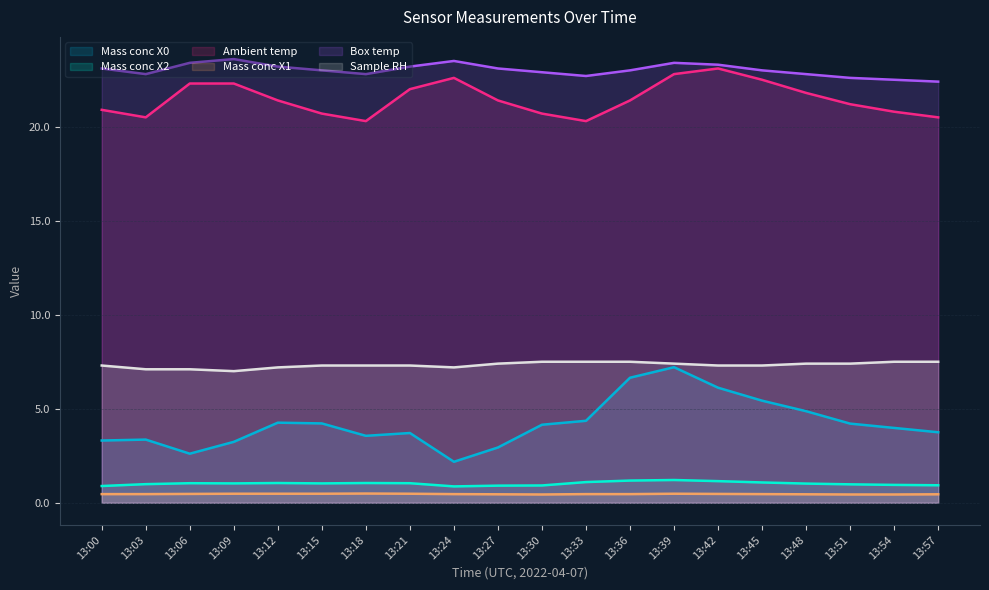

What is the highest value of the Mass conc X0 series?

7.2